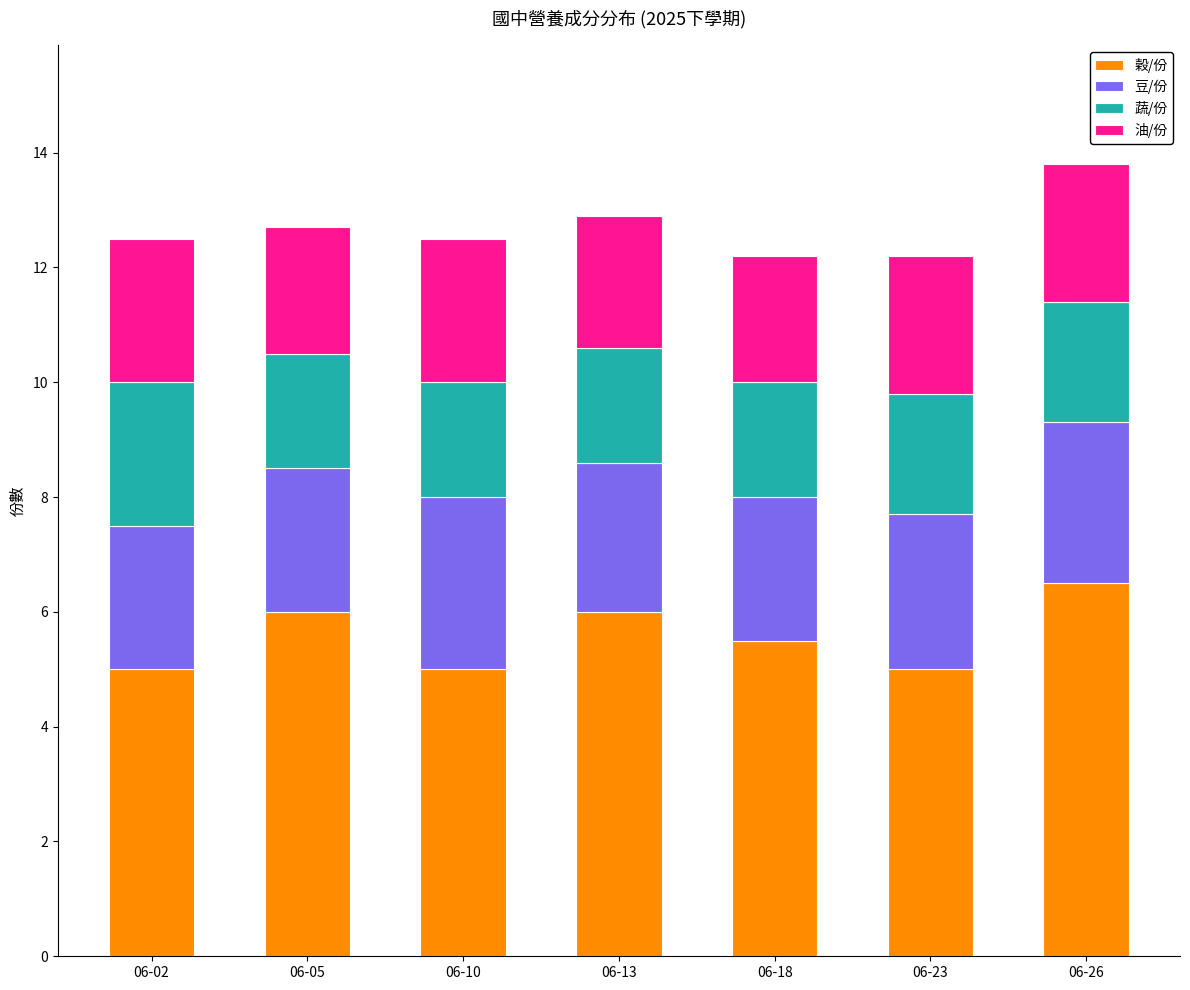

What is the difference between the maximum and second lowest values in the 穀/份 series?

1.5